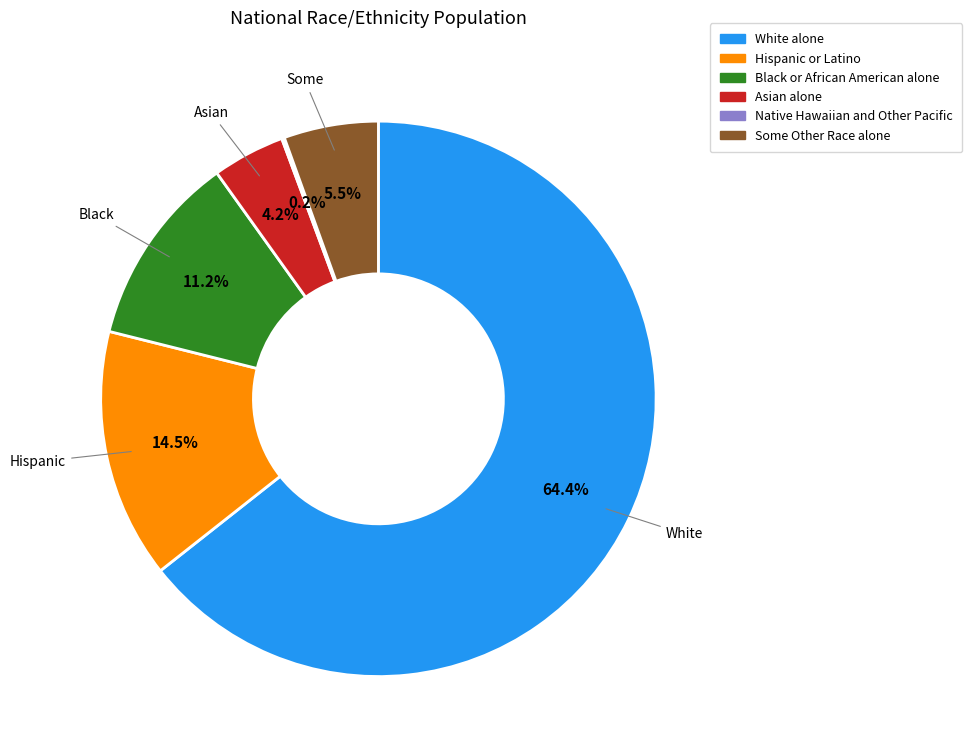

Is there any slice that represents more than half of the pie?

Yes